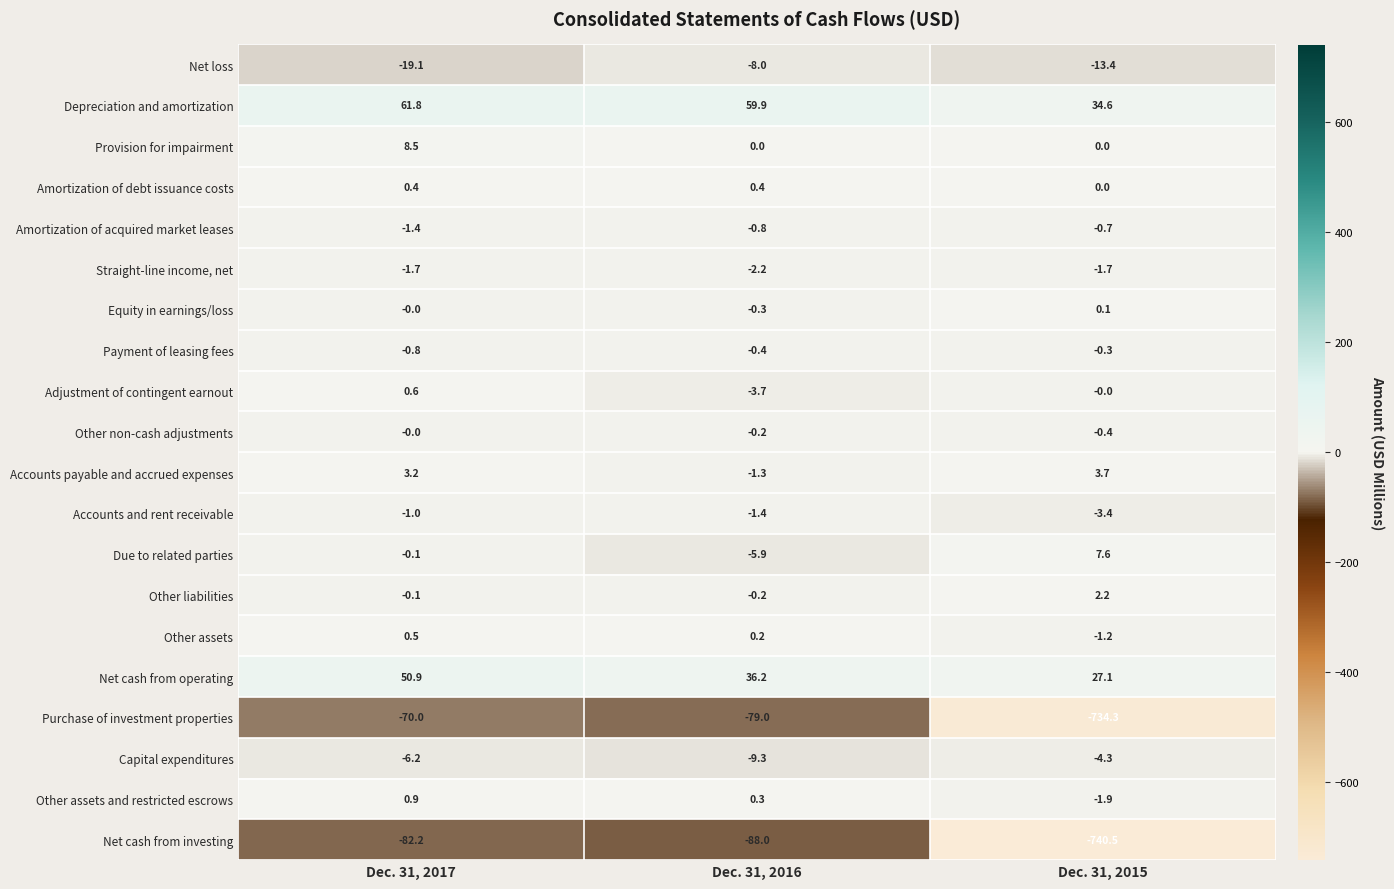

Between Dec. 31, 2016 and Dec. 31, 2015, which series saw the biggest shift?

Purchase of investment properties